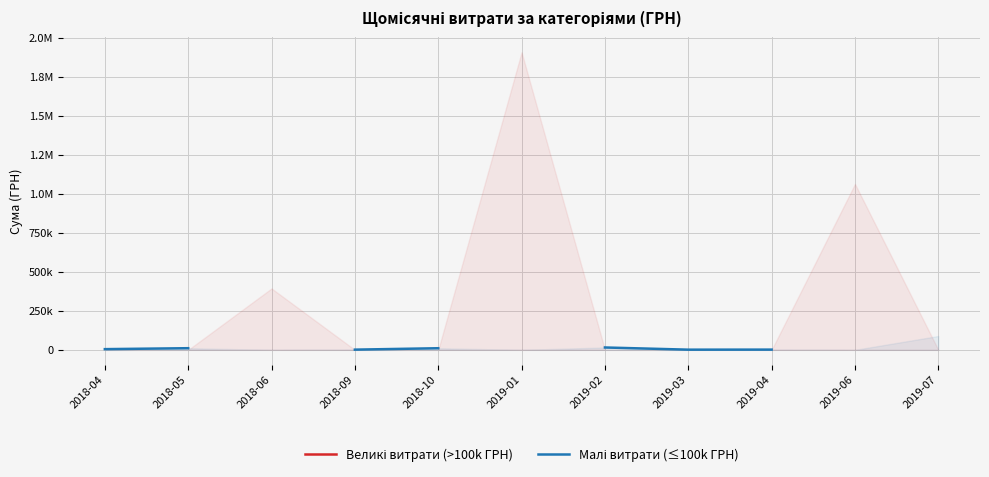

What is the sum of the Малі витрати (≤100k ГРН) values at 2019-07 and 2018-10?

99225.7